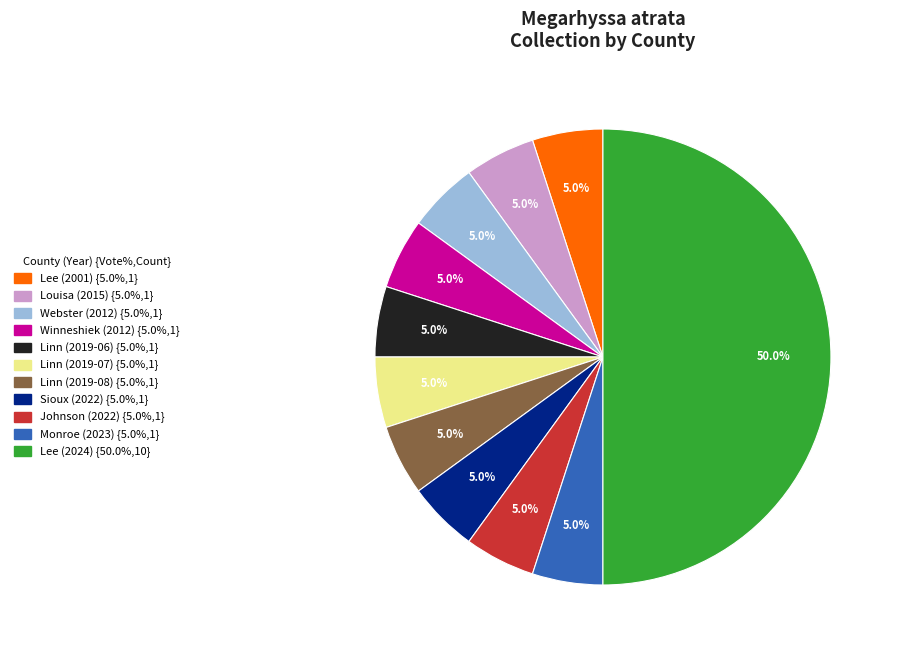

What is the largest slice in the pie chart?

Lee (2024)